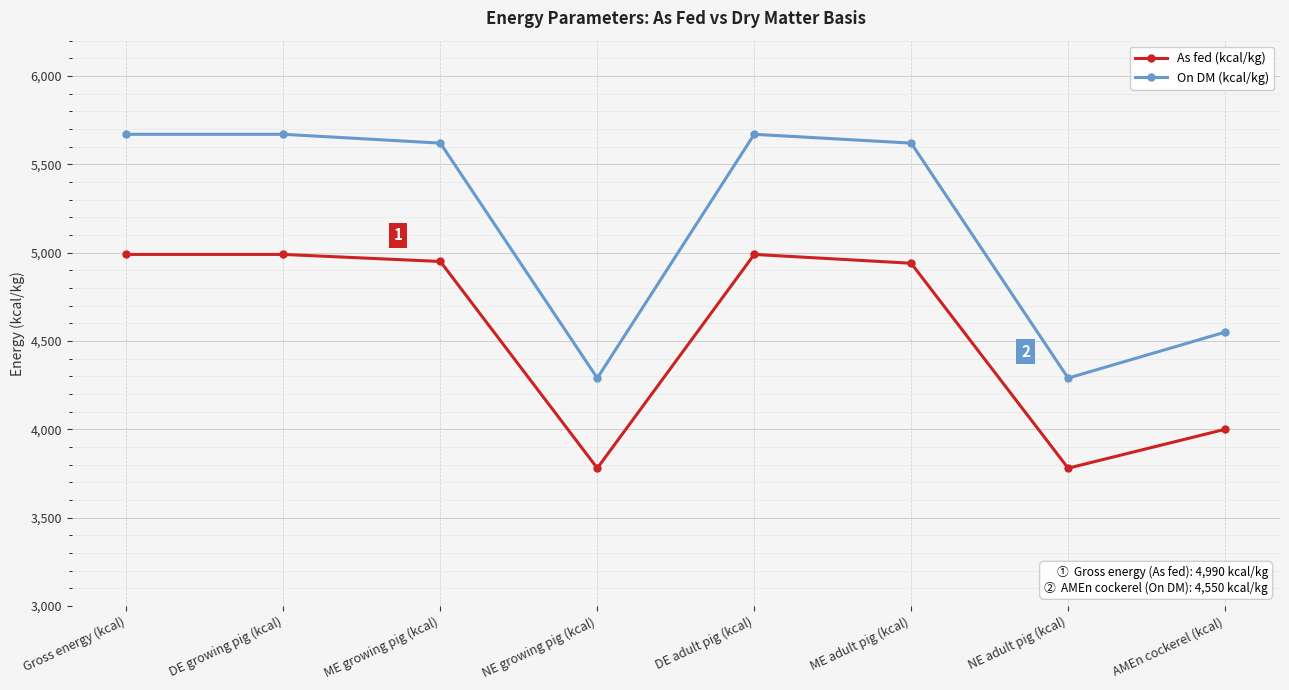

What is the minimum value for On DM (kcal/kg)?

4290